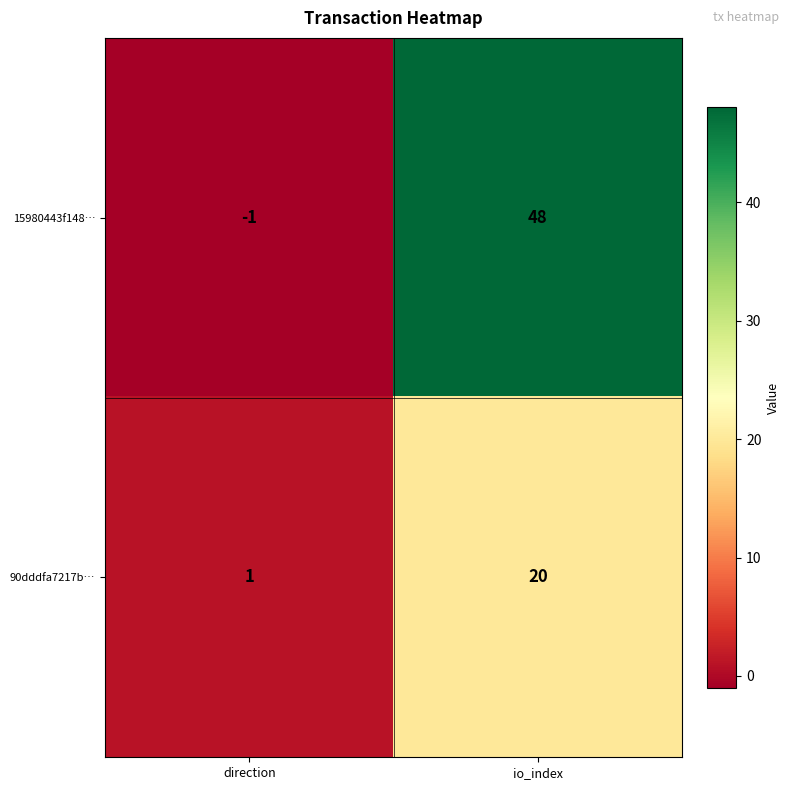

The value of 90dddfa7217b… at direction is 1. True or false?

True